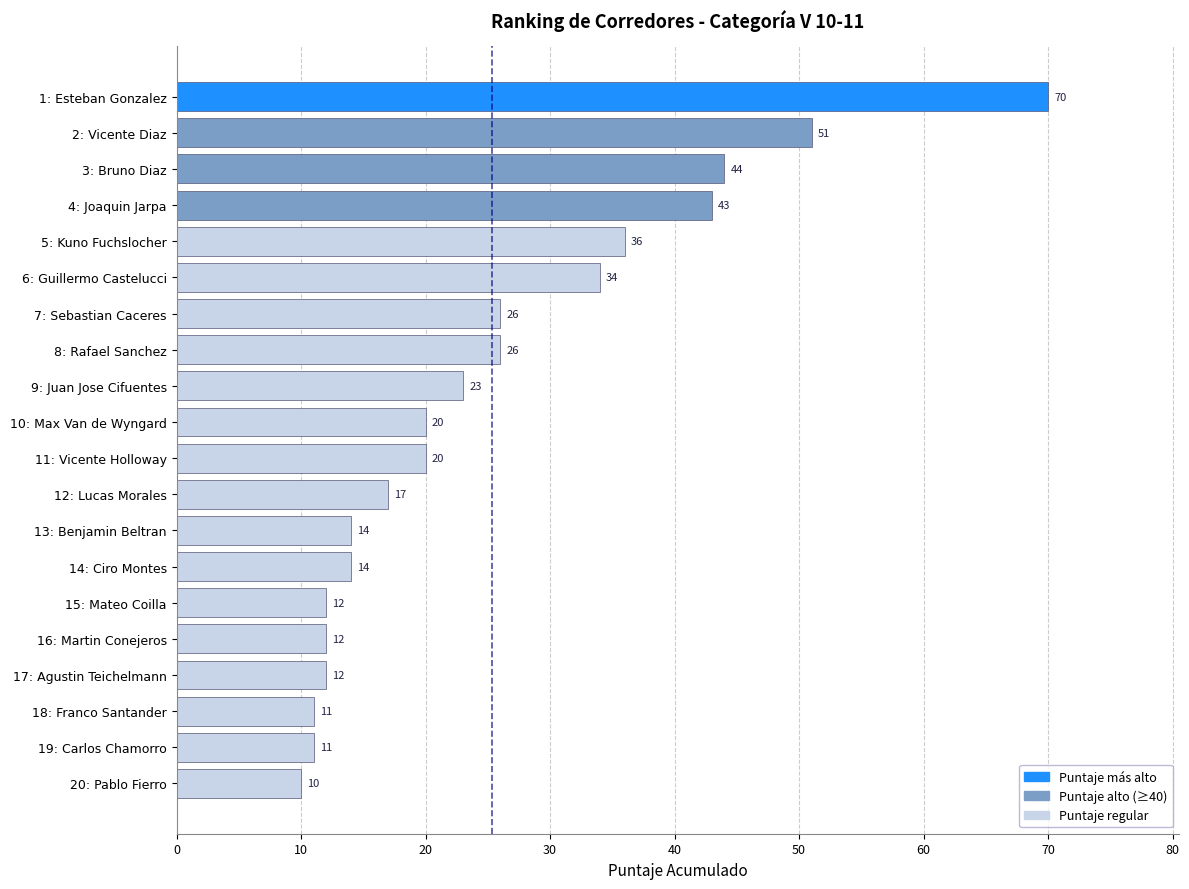

What is the change in value from 2: Vicente Diaz to 20: Pablo Fierro?

-41